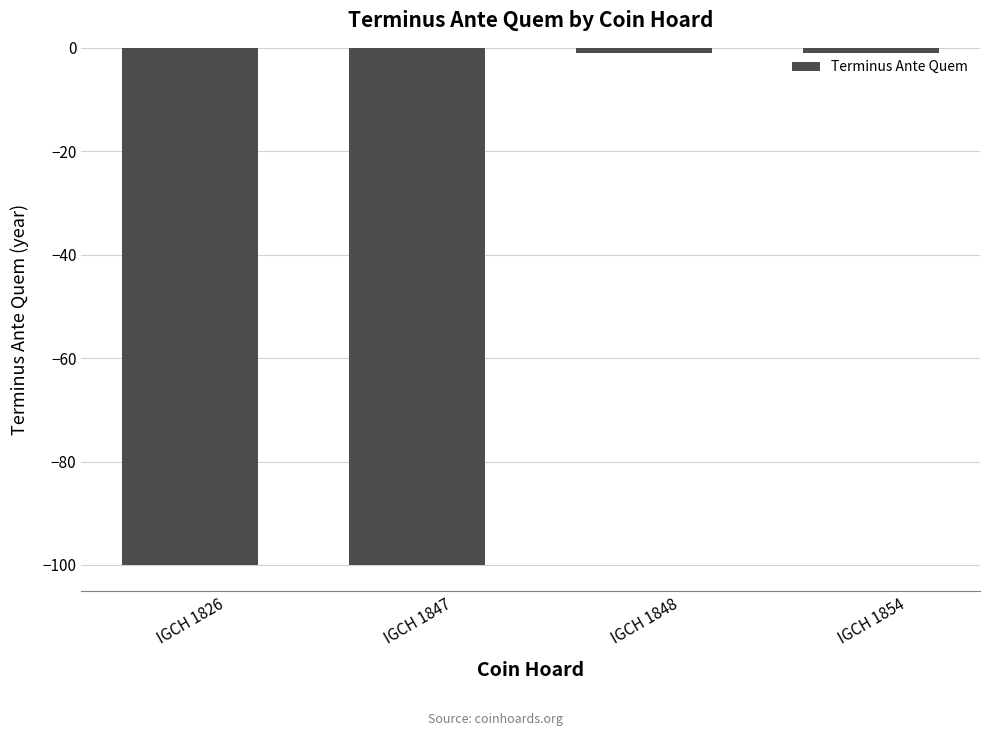

How many distinct data groups are displayed?

1